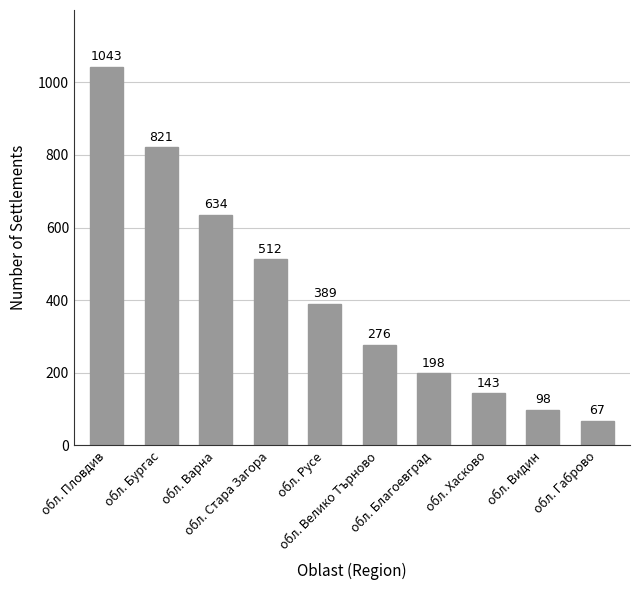

The value at обл. Бургас is 821. True or false?

True